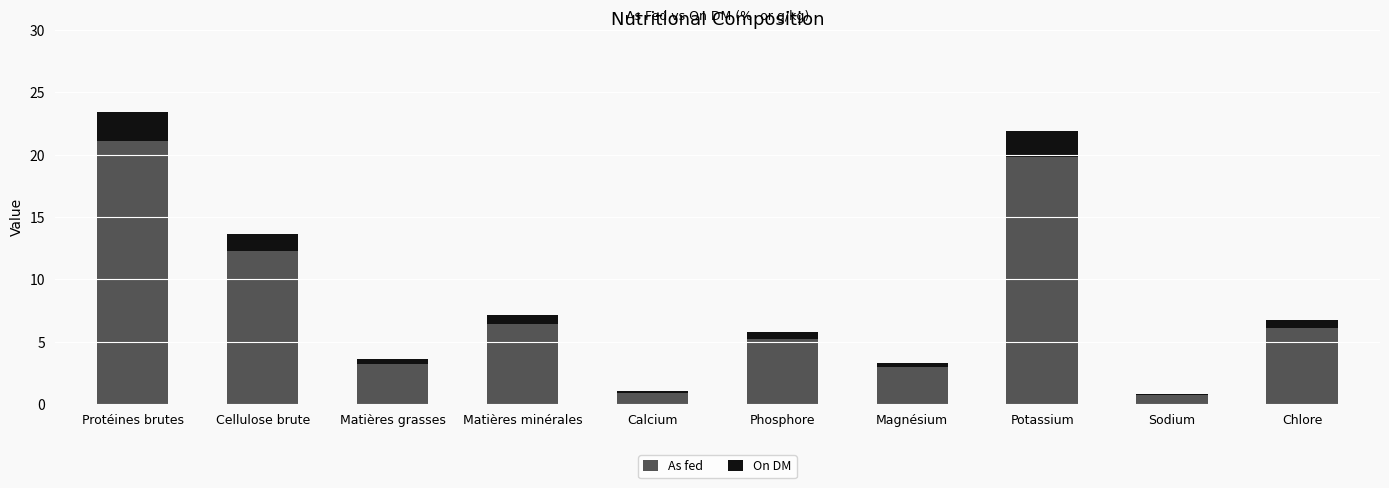

At which category is the sum across all series the highest?

Protéines brutes